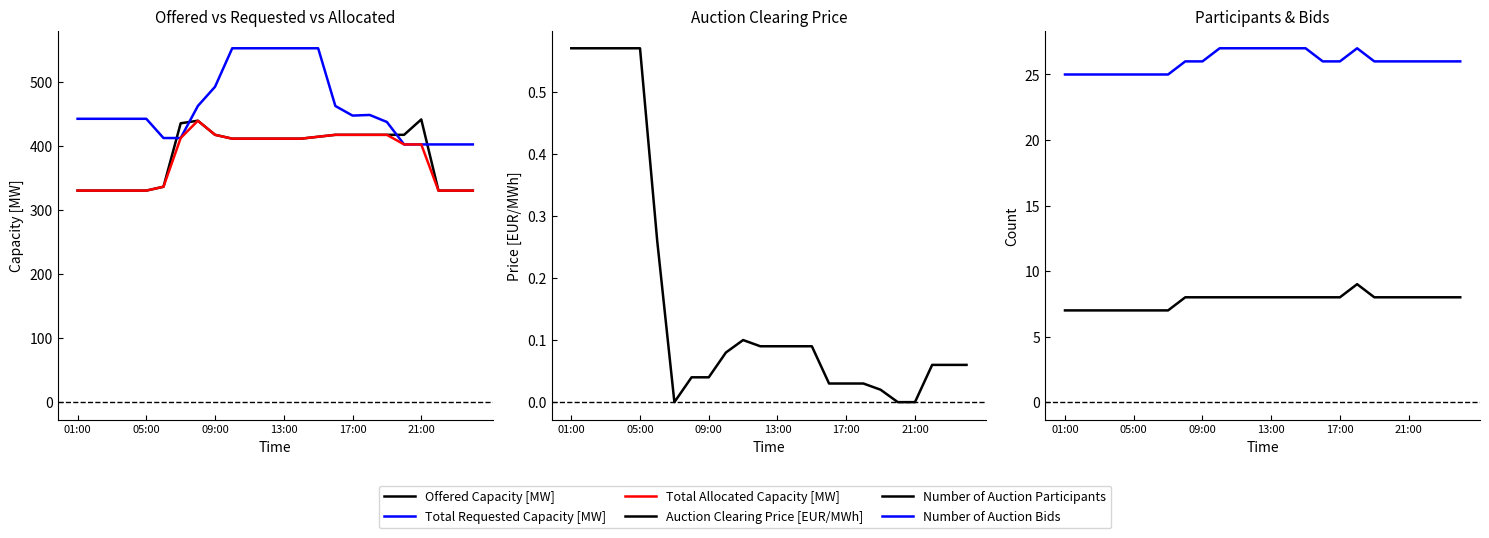

Is the value of Number of Auction Bids at 17:00 greater than the value of Auction Clearing Price [EUR/MWh] at 19?

Yes